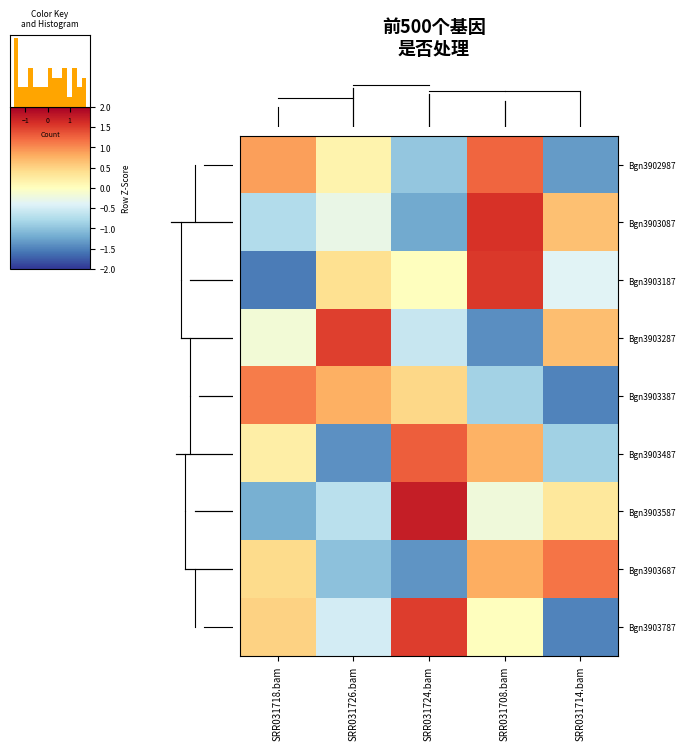

What is the total value across all series at 0?

-0.5